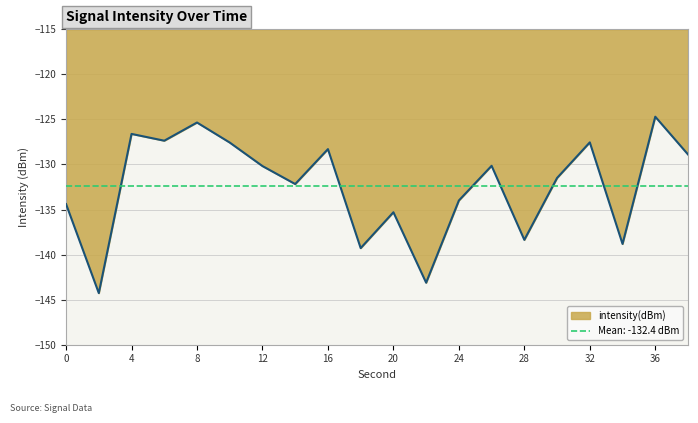

True or false: the data shows -211.8 at 14.

False